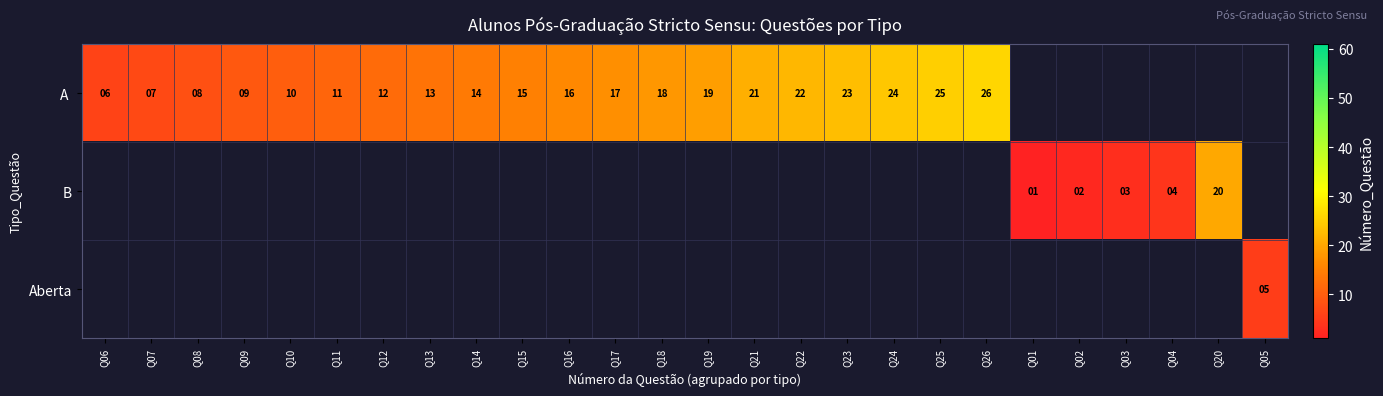

At which category does the chart reach its minimum across all series?

Q01